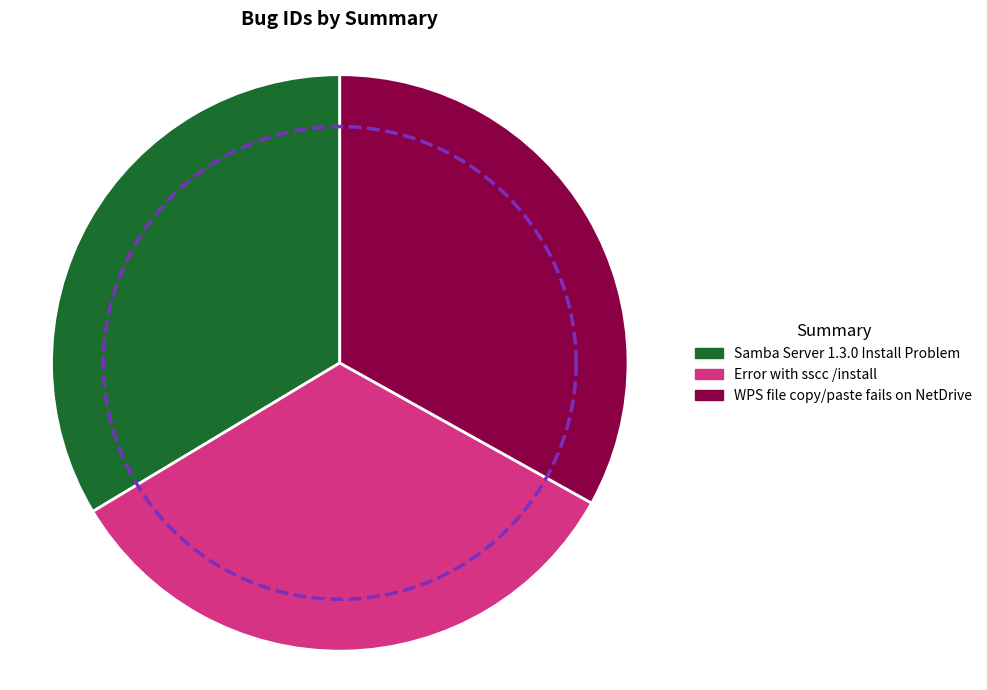

Which has a higher value, Samba Server 1.3.0 Install Problem or Error with sscc /install?

Samba Server 1.3.0 Install Problem